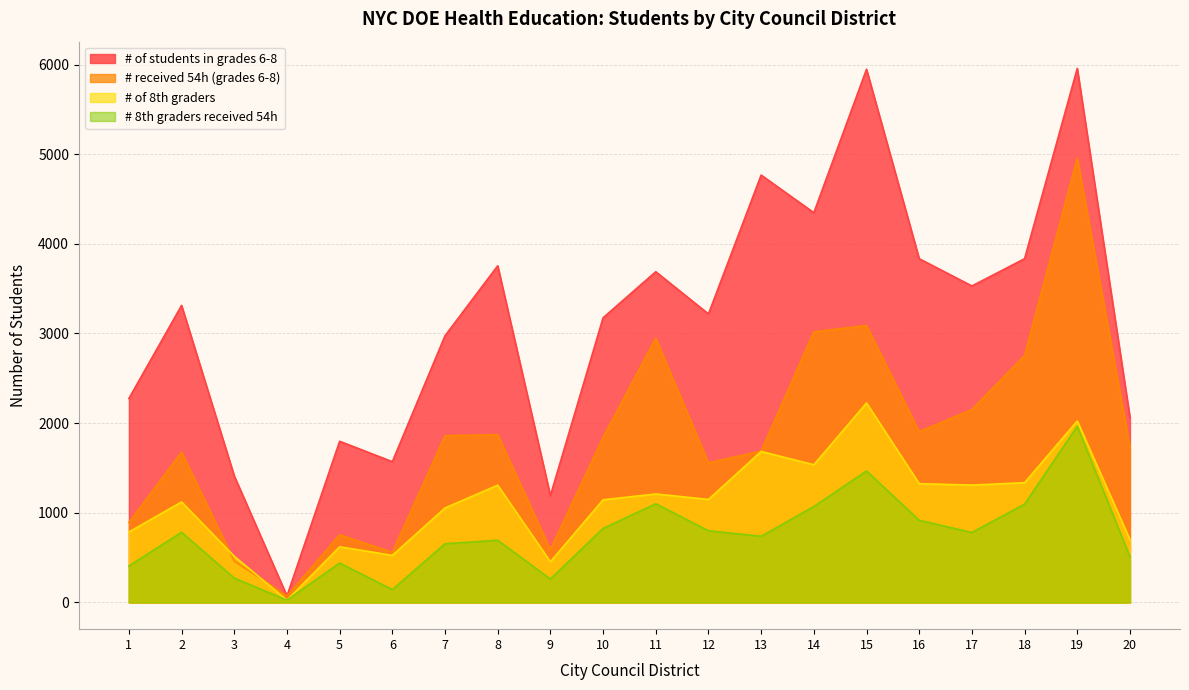

What is the maximum value shown in the chart?

5957